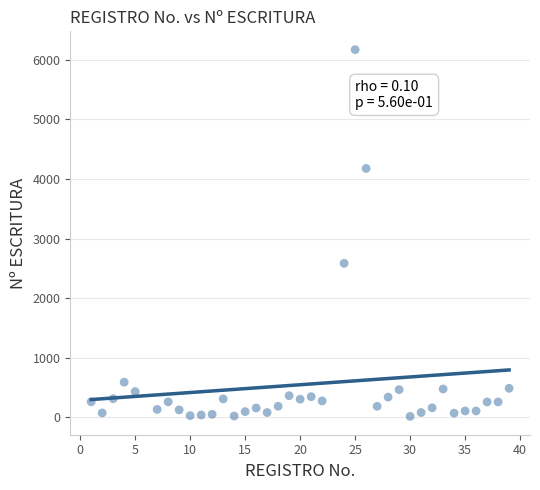

What Y value in the scatter plot is closest to 3094?

2585